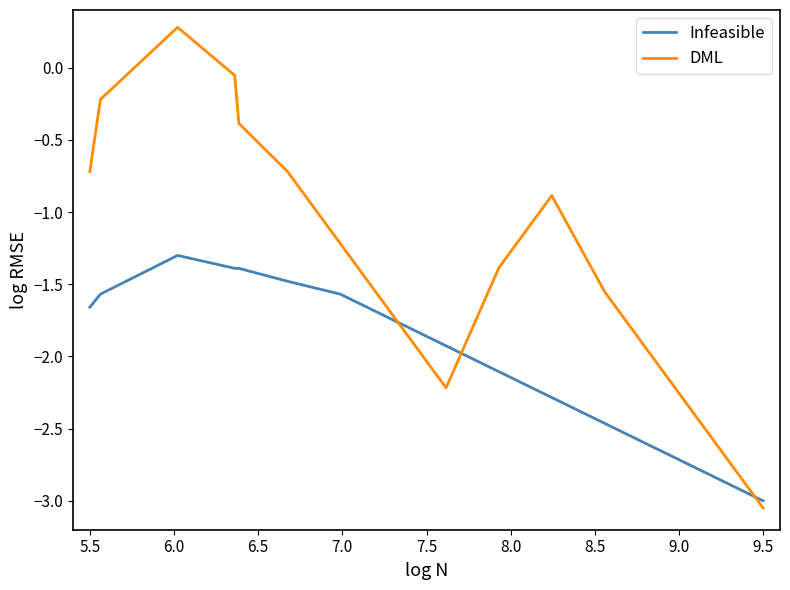

Which series has the largest total across all categories?

DML